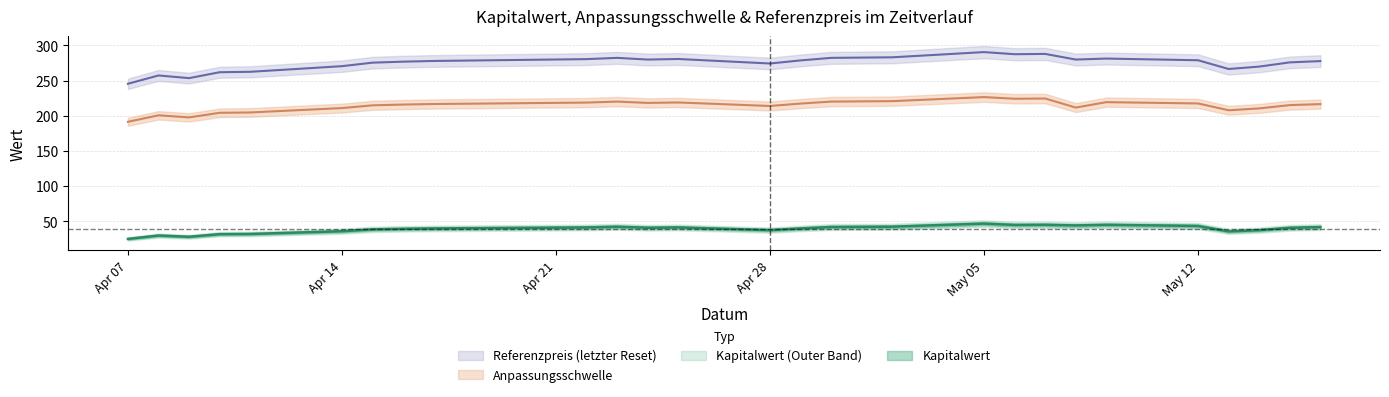

Which series has the largest range (max minus min)?

Referenzpreis